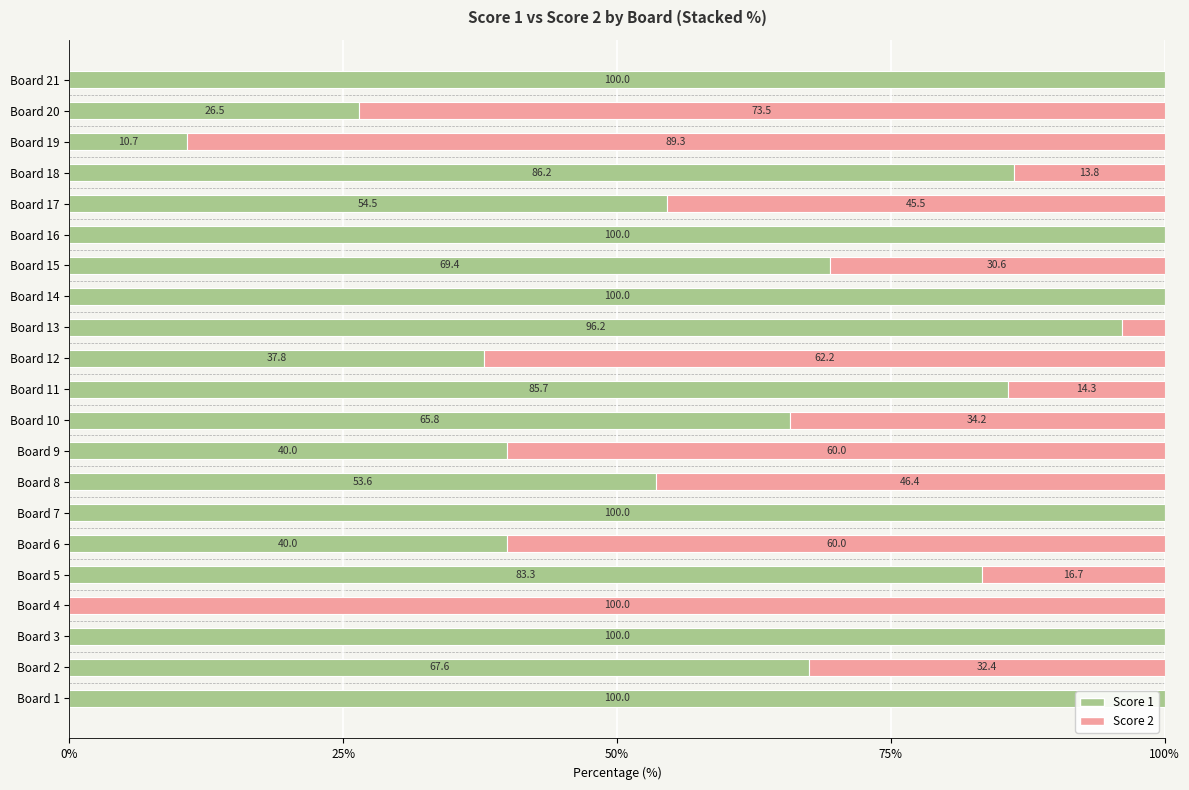

The Score 1 series shows 53.6 at Board 8. True or false?

True